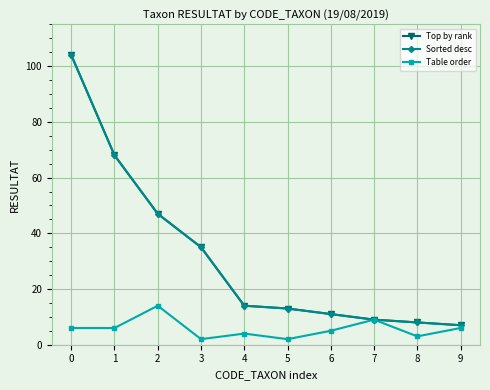

True or false: Sorted desc has a value of 104 at 0.

True